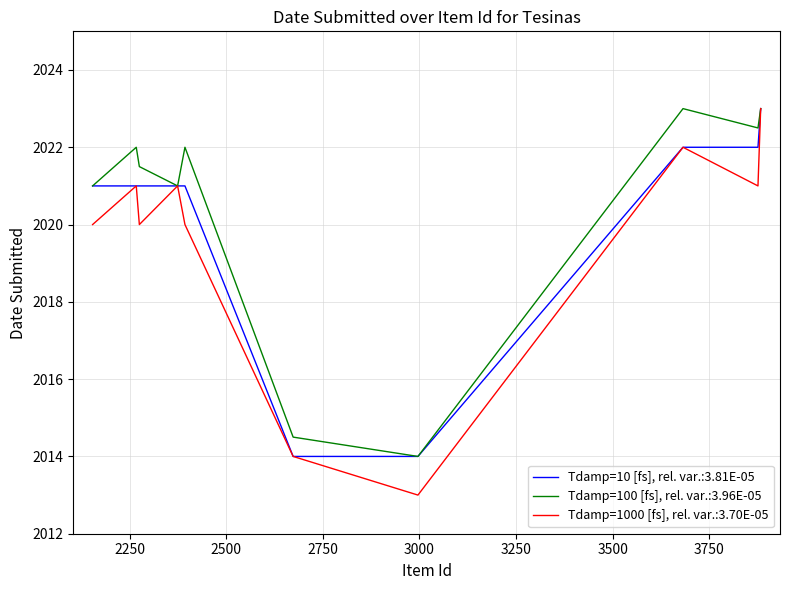

What is the average value of the Tdamp=100 [fs], rel. var.:3.96E-05 series?

2020.0